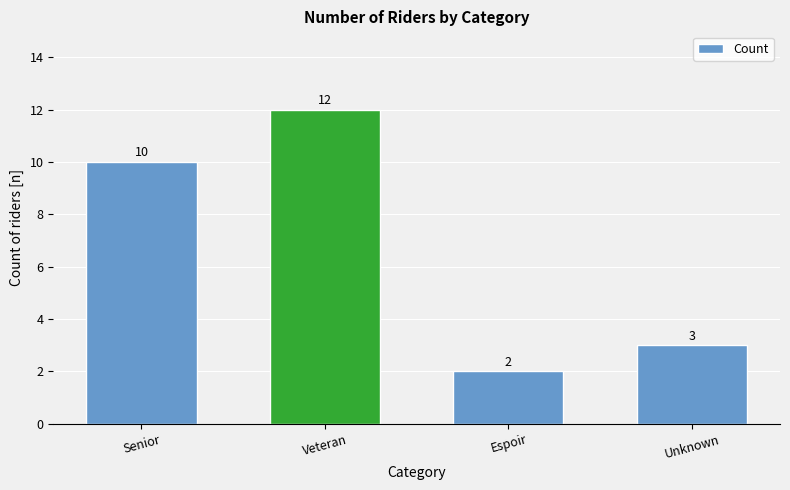

How many values are below 10?

2